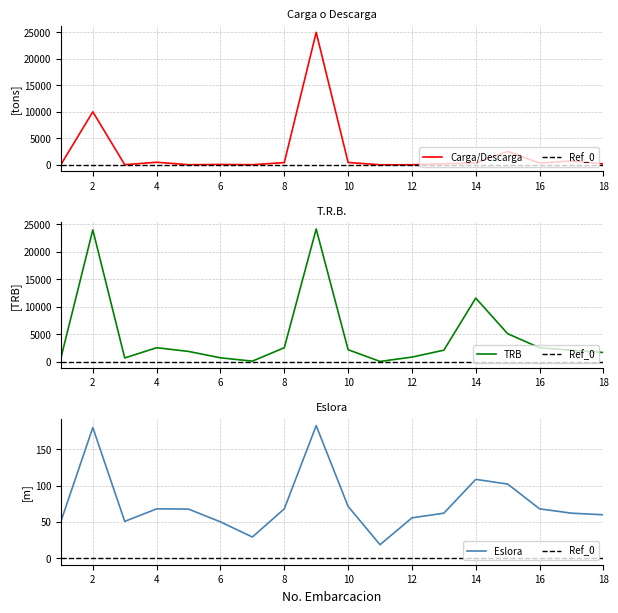

What is the greatest value displayed?

25000.0